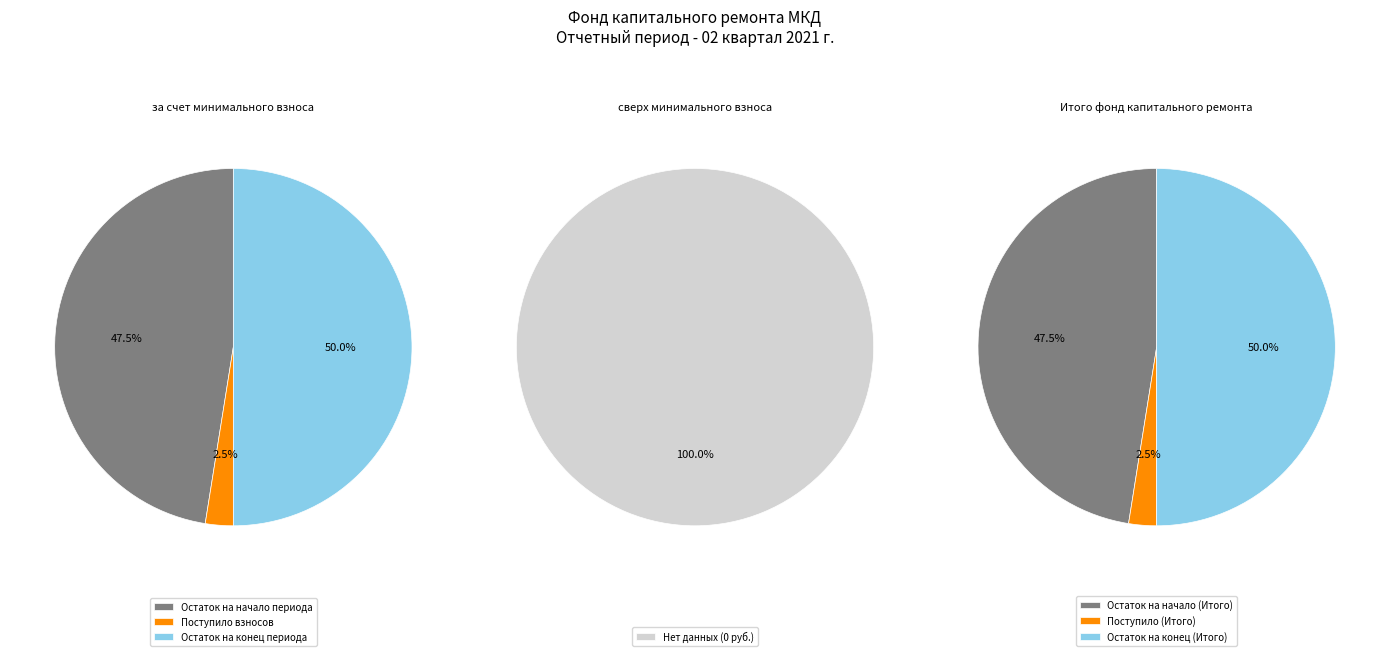

Is it true that 6 is 37% of the pie?

False